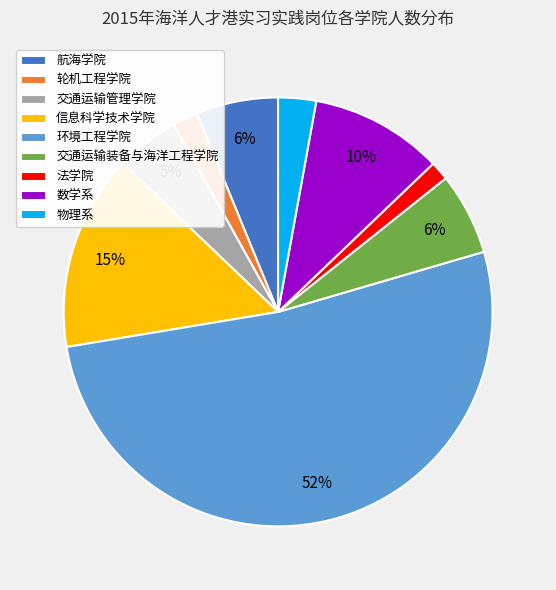

To the nearest percent, what is the average slice percentage?

11%